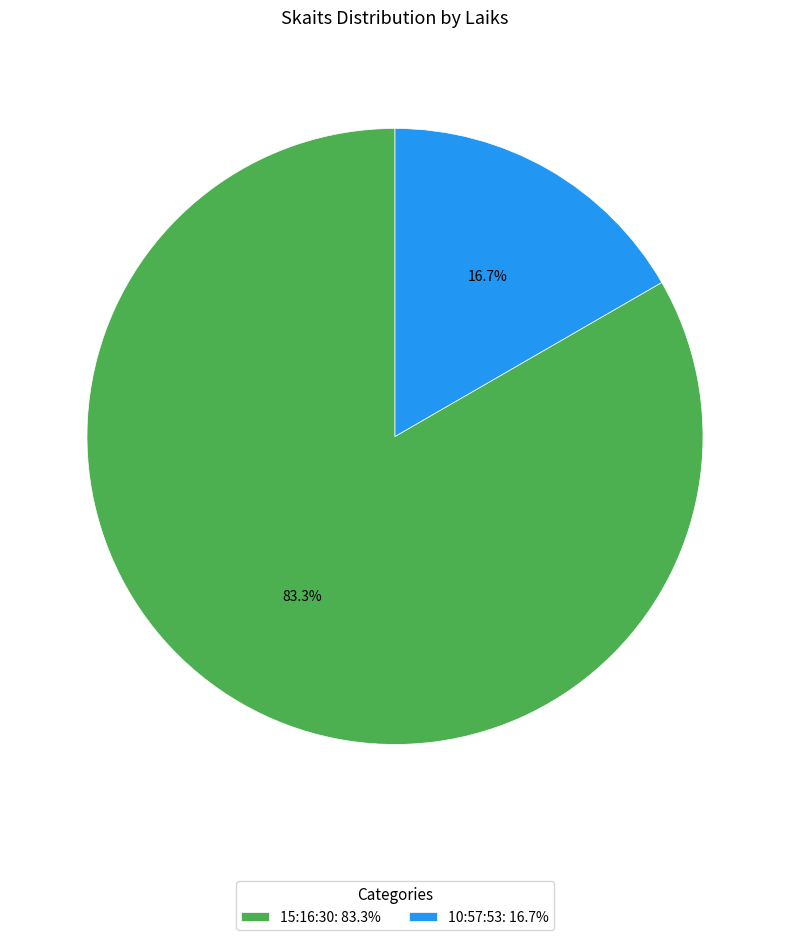

Is the sum of 10:57:53 and 15:16:30 greater than half?

Yes